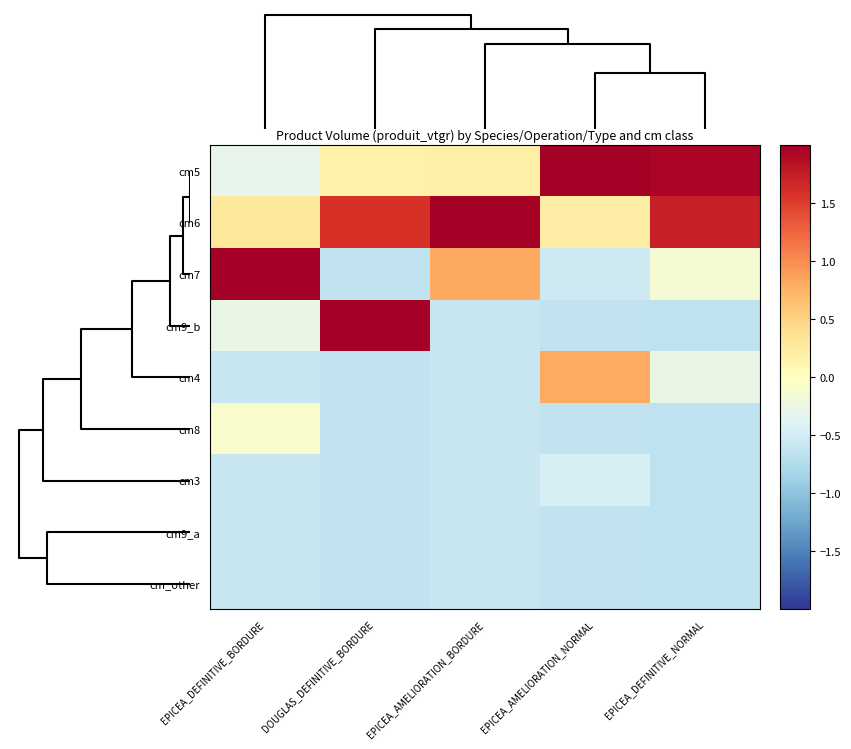

Reading left to right, transcribe all the data shown in this chart.

cm5: EPICEA_DEFINITIVE_BORDURE=-0.3	DOUGLAS_DEFINITIVE_BORDURE=0.2	EPICEA_AMELIORATION_BORDURE=0.2	EPICEA_AMELIORATION_NORMAL=2.5	EPICEA_DEFINITIVE_NORMAL=1.9
cm6: EPICEA_DEFINITIVE_BORDURE=0.3	DOUGLAS_DEFINITIVE_BORDURE=1.6	EPICEA_AMELIORATION_BORDURE=2.5	EPICEA_AMELIORATION_NORMAL=0.2	EPICEA_DEFINITIVE_NORMAL=1.7
cm7: EPICEA_DEFINITIVE_BORDURE=2.7	DOUGLAS_DEFINITIVE_BORDURE=-0.6	EPICEA_AMELIORATION_BORDURE=0.8	EPICEA_AMELIORATION_NORMAL=-0.5	EPICEA_DEFINITIVE_NORMAL=-0.1
cm9_b: EPICEA_DEFINITIVE_BORDURE=-0.3	DOUGLAS_DEFINITIVE_BORDURE=2.0	EPICEA_AMELIORATION_BORDURE=-0.6	EPICEA_AMELIORATION_NORMAL=-0.6	EPICEA_DEFINITIVE_NORMAL=-0.7
cm4: EPICEA_DEFINITIVE_BORDURE=-0.6	DOUGLAS_DEFINITIVE_BORDURE=-0.6	EPICEA_AMELIORATION_BORDURE=-0.6	EPICEA_AMELIORATION_NORMAL=0.8	EPICEA_DEFINITIVE_NORMAL=-0.3
cm8: EPICEA_DEFINITIVE_BORDURE=-0.1	DOUGLAS_DEFINITIVE_BORDURE=-0.6	EPICEA_AMELIORATION_BORDURE=-0.6	EPICEA_AMELIORATION_NORMAL=-0.6	EPICEA_DEFINITIVE_NORMAL=-0.7
cm3: EPICEA_DEFINITIVE_BORDURE=-0.6	DOUGLAS_DEFINITIVE_BORDURE=-0.6	EPICEA_AMELIORATION_BORDURE=-0.6	EPICEA_AMELIORATION_NORMAL=-0.5	EPICEA_DEFINITIVE_NORMAL=-0.7
cm9_a: EPICEA_DEFINITIVE_BORDURE=-0.6	DOUGLAS_DEFINITIVE_BORDURE=-0.6	EPICEA_AMELIORATION_BORDURE=-0.6	EPICEA_AMELIORATION_NORMAL=-0.6	EPICEA_DEFINITIVE_NORMAL=-0.7
cm_other: EPICEA_DEFINITIVE_BORDURE=-0.6	DOUGLAS_DEFINITIVE_BORDURE=-0.6	EPICEA_AMELIORATION_BORDURE=-0.6	EPICEA_AMELIORATION_NORMAL=-0.6	EPICEA_DEFINITIVE_NORMAL=-0.7